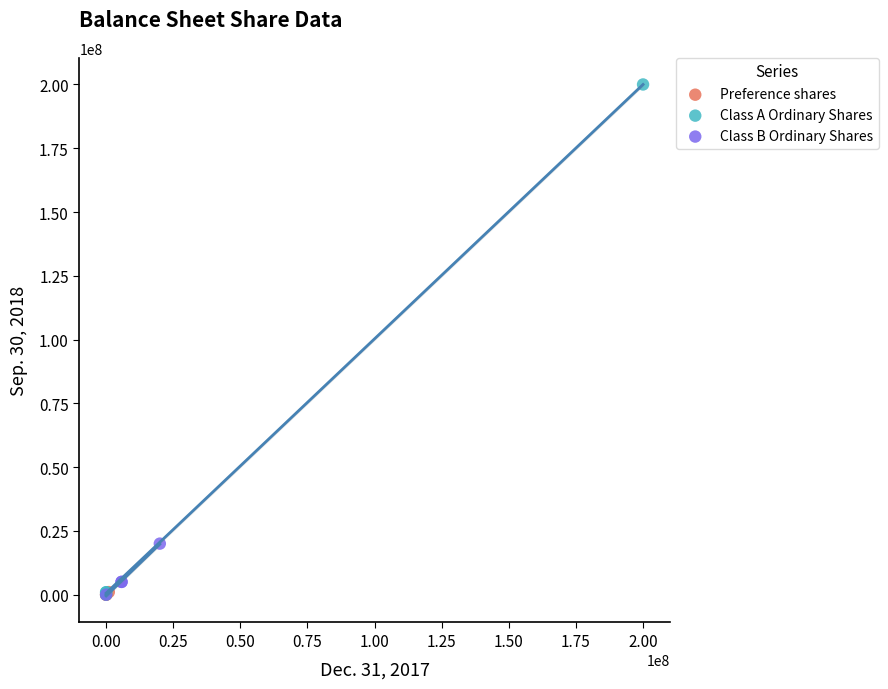

Which series reaches the maximum Y coordinate?

Class A Ordinary Shares